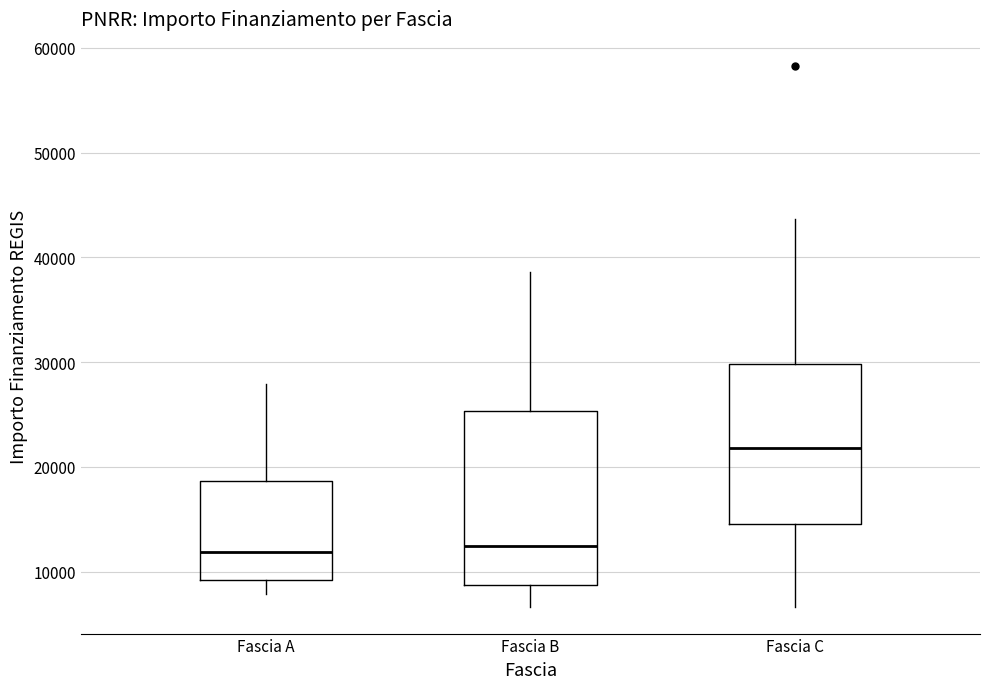

Where does the upper whisker of the box for Fascia A end on the y-axis? The values are not printed on the chart, so give them approximately, as read against the axis.

28000